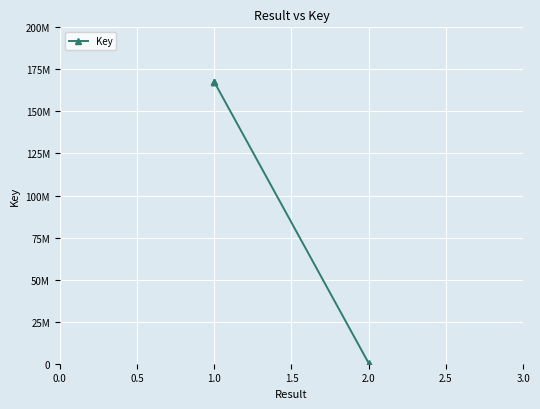

What is the approximate value at 1.0, to the nearest 10?

167578570